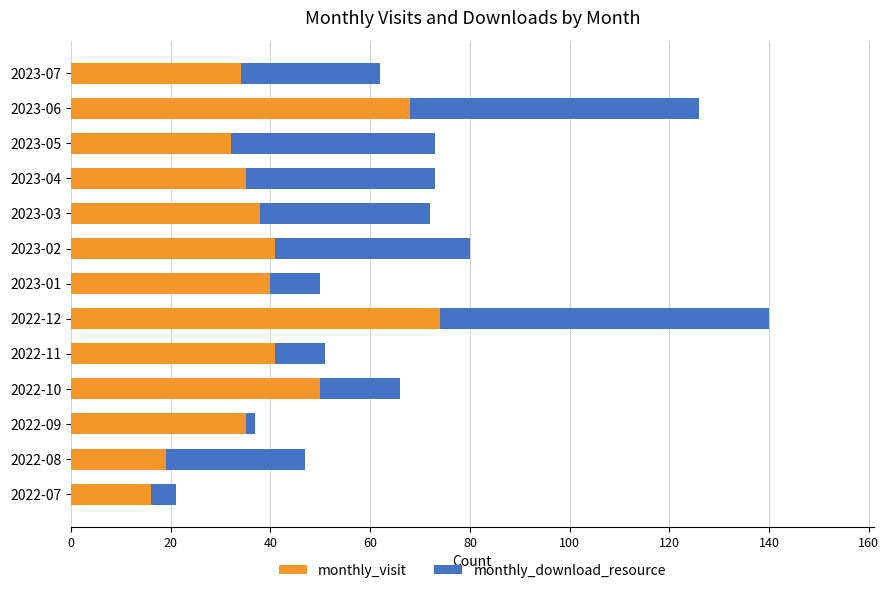

The value of monthly_visit at 2023-01 is 23. True or false?

False